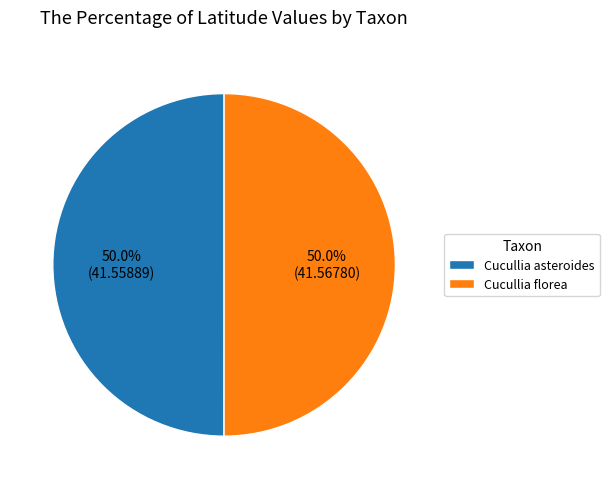

Approximately how many times larger is the value at Cucullia asteroides compared to Cucullia florea?

1.0